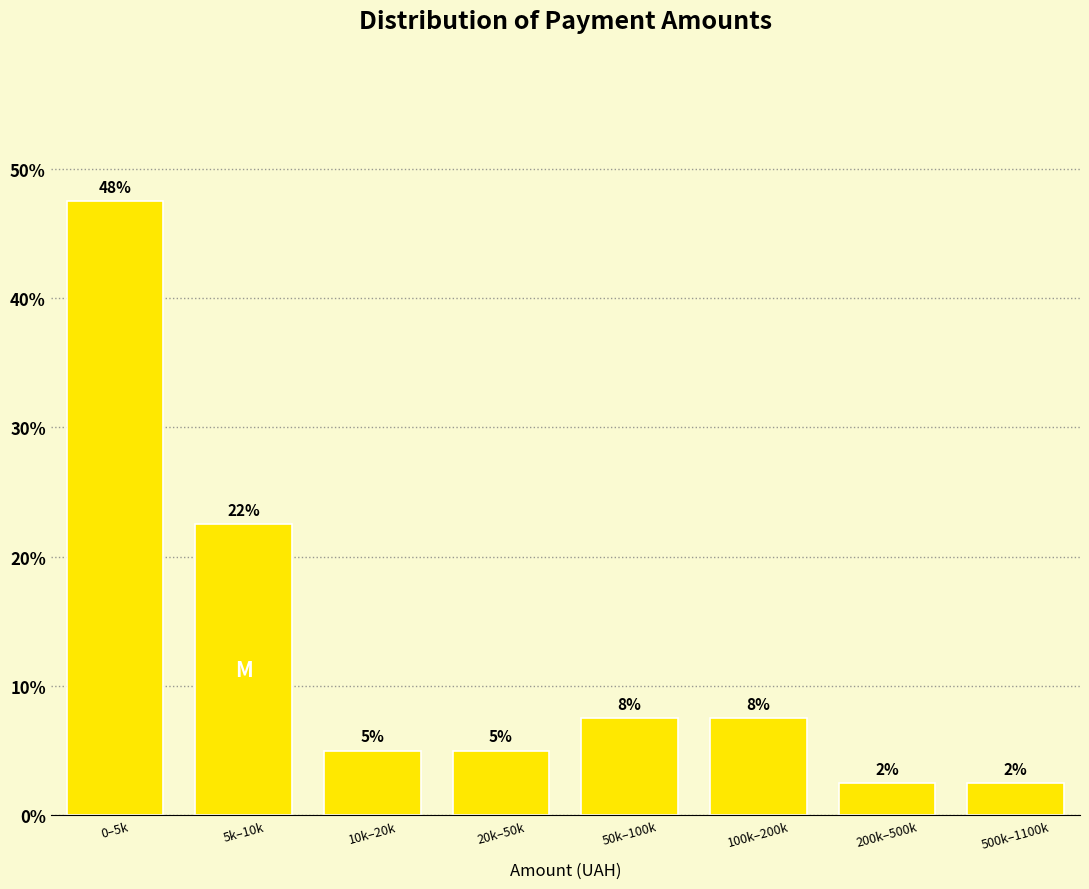

How many bars are there in total?

8